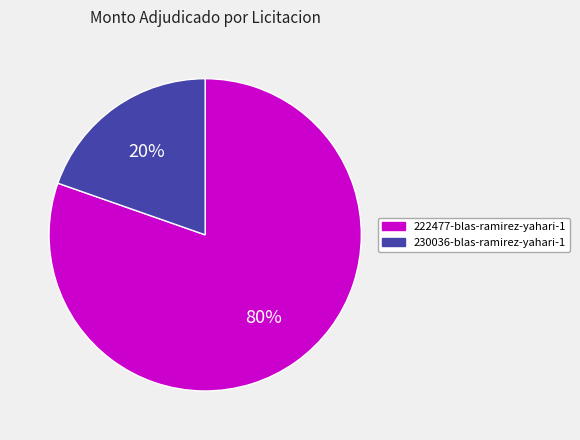

Which has a higher value, 222477-blas-ramirez-yahari-1 or 230036-blas-ramirez-yahari-1?

222477-blas-ramirez-yahari-1